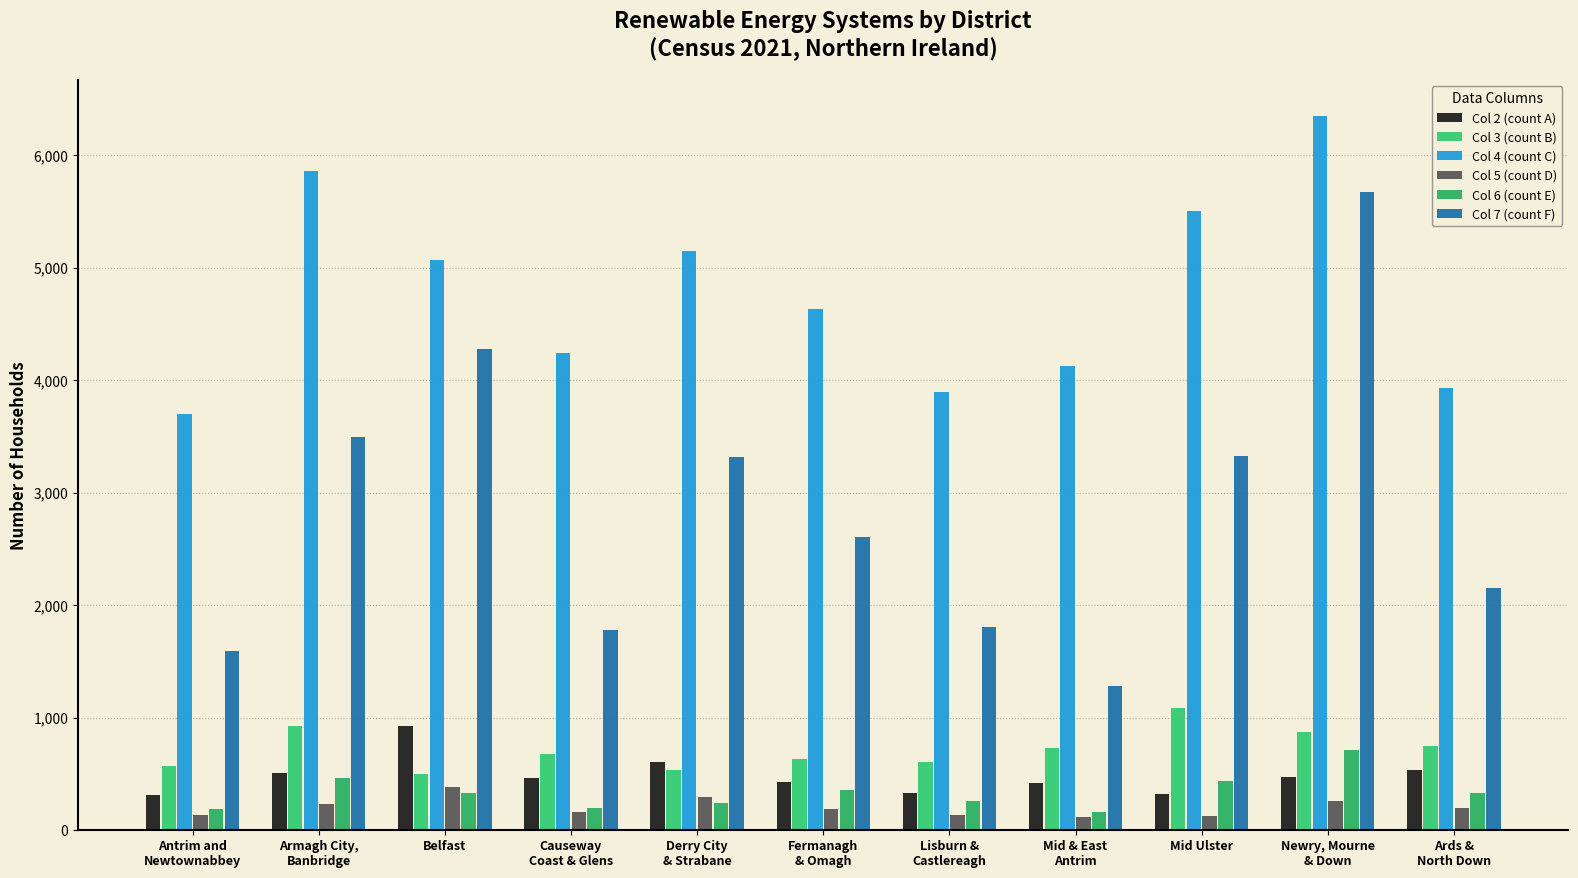

How many data points in Col 3 (count B) are less than 674?

5